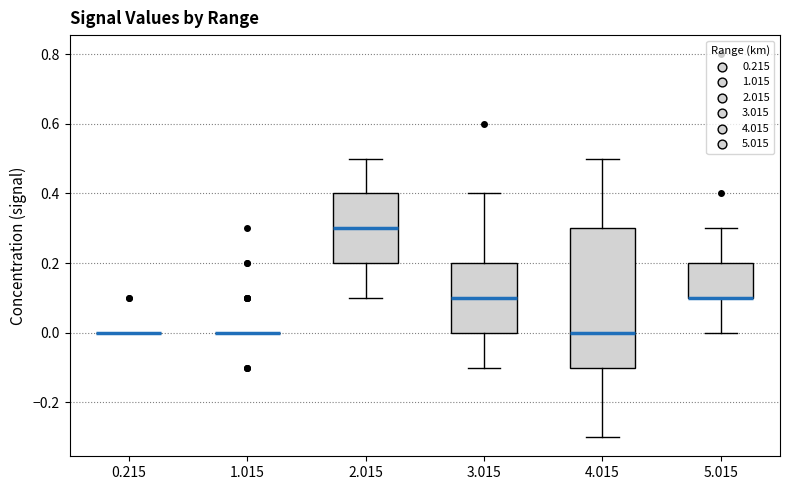

Reading left to right, read every box against the y-axis: the position of its median line, the range the box covers, and the ends of its whiskers. The values are not printed on the chart, so give them approximately, as read against the axis.

0.215: box collapsed to a line at 0.0, whiskers 0.0 to 0.0
1.015: box collapsed to a line at 0.0, whiskers 0.0 to 0.0
2.015: median 0.3, box 0.2 to 0.4, whiskers 0.1 to 0.5
3.015: median 0.1, box 0.0 to 0.2, whiskers -0.1 to 0.4
4.015: median 0.0, box -0.1 to 0.3, whiskers -0.3 to 0.5
5.015: median 0.1 (drawn on the box's lower edge), box 0.1 to 0.2, whiskers 0.0 to 0.3